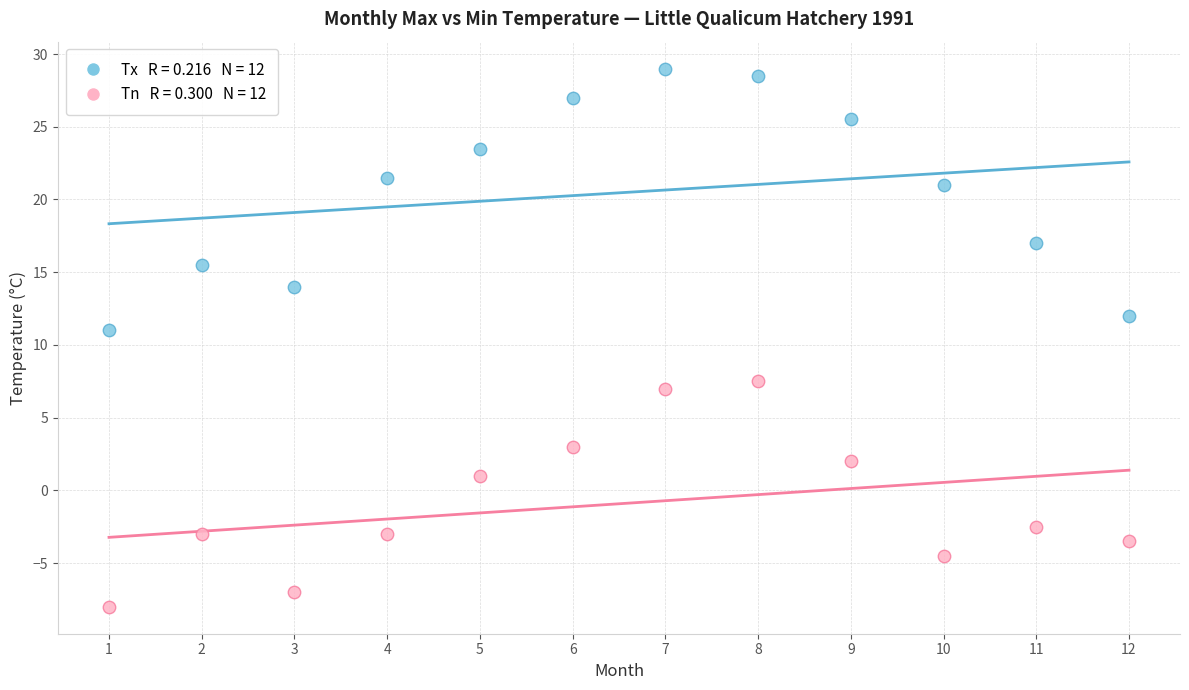

Across all data points, what is the range of X values (max minus min)?

11.0